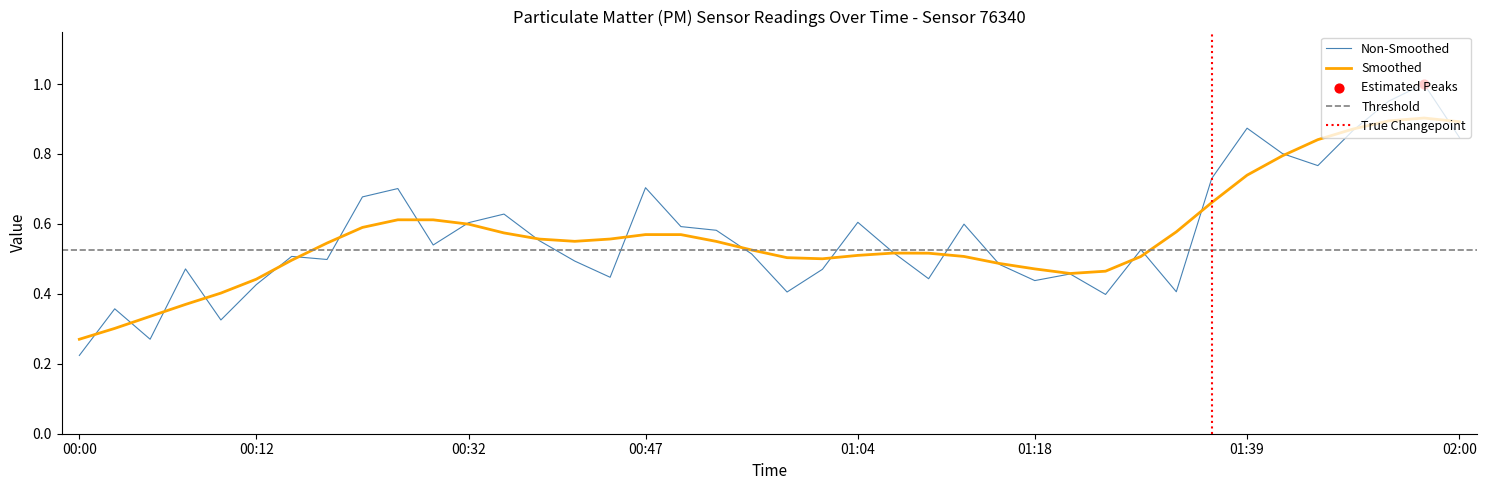

Which has a higher value, 00:25 or 00:49?

00:25